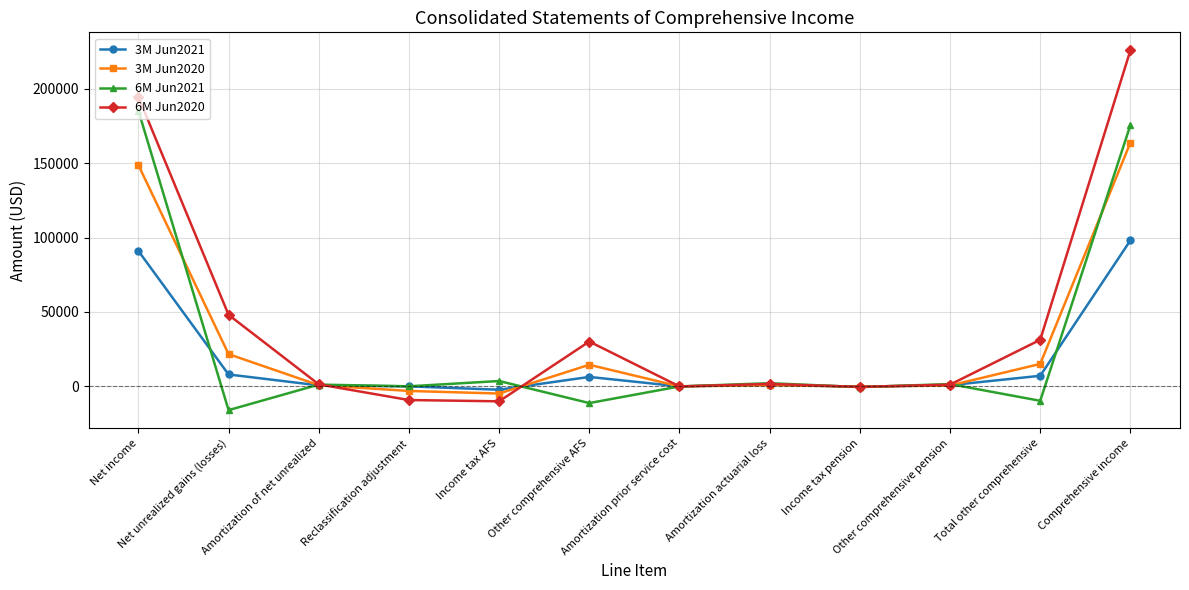

What is the value of the 3M Jun2020 point at the 4th from the left?

-3096